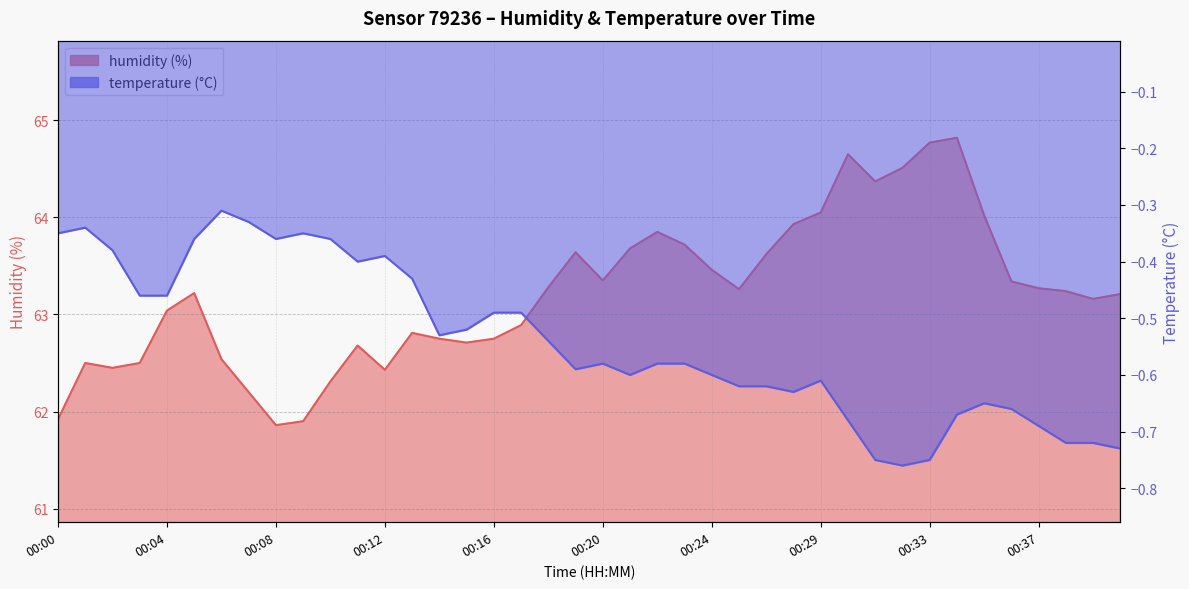

Reading right to left, list all the values displayed in this chart.

humidity: 63.2	63.2	63.2	63.3	63.3	64.0	64.8	64.8	64.5	64.4	64.7	64.0	63.9	63.6	63.3	63.5	63.7	63.9	63.7	63.4	63.6	63.3	62.9	62.8	62.7	62.8	62.8	62.4	62.7	62.3	61.9	61.9	62.2	62.5	63.2	63.0	62.5	62.5	62.5	61.9
temperature: -0.7	-0.7	-0.7	-0.7	-0.7	-0.7	-0.7	-0.8	-0.8	-0.8	-0.7	-0.6	-0.6	-0.6	-0.6	-0.6	-0.6	-0.6	-0.6	-0.6	-0.6	-0.5	-0.5	-0.5	-0.5	-0.5	-0.4	-0.4	-0.4	-0.4	-0.3	-0.4	-0.3	-0.3	-0.4	-0.5	-0.5	-0.4	-0.3	-0.3